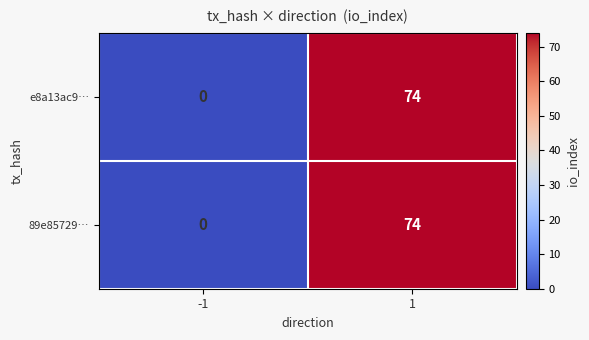

At which category does the chart reach its peak across all series?

1